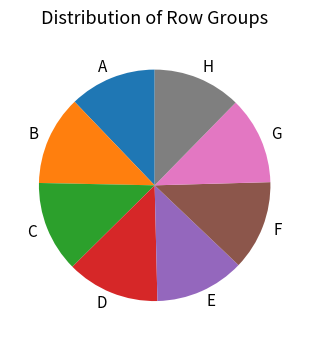

Do H and A together represent more than half of the pie?

No